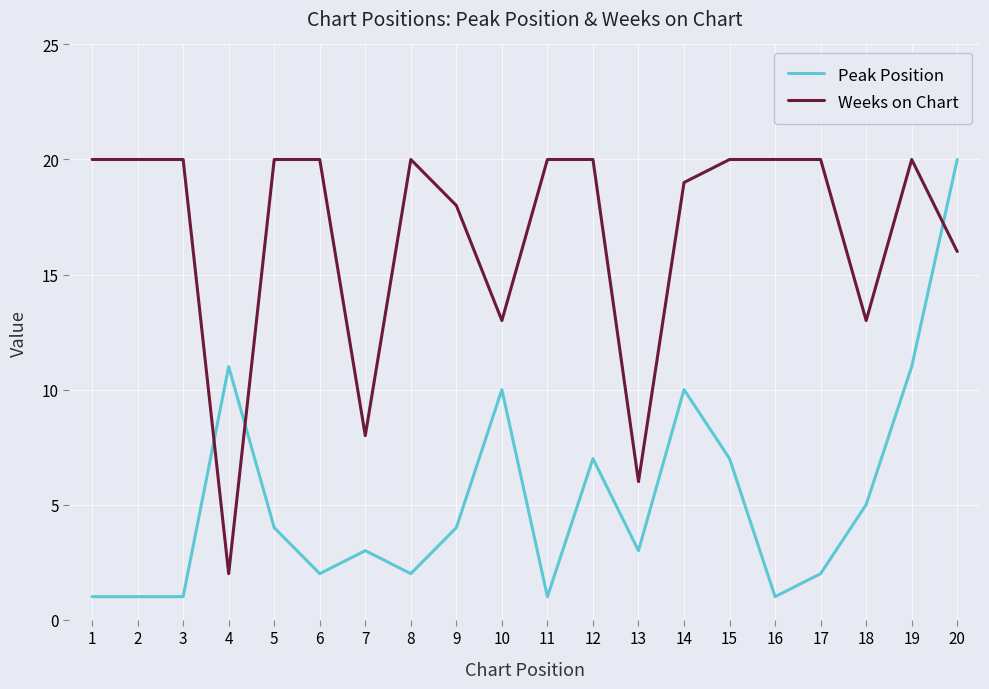

How many times do Peak Position and Weeks on Chart cross each other?

3